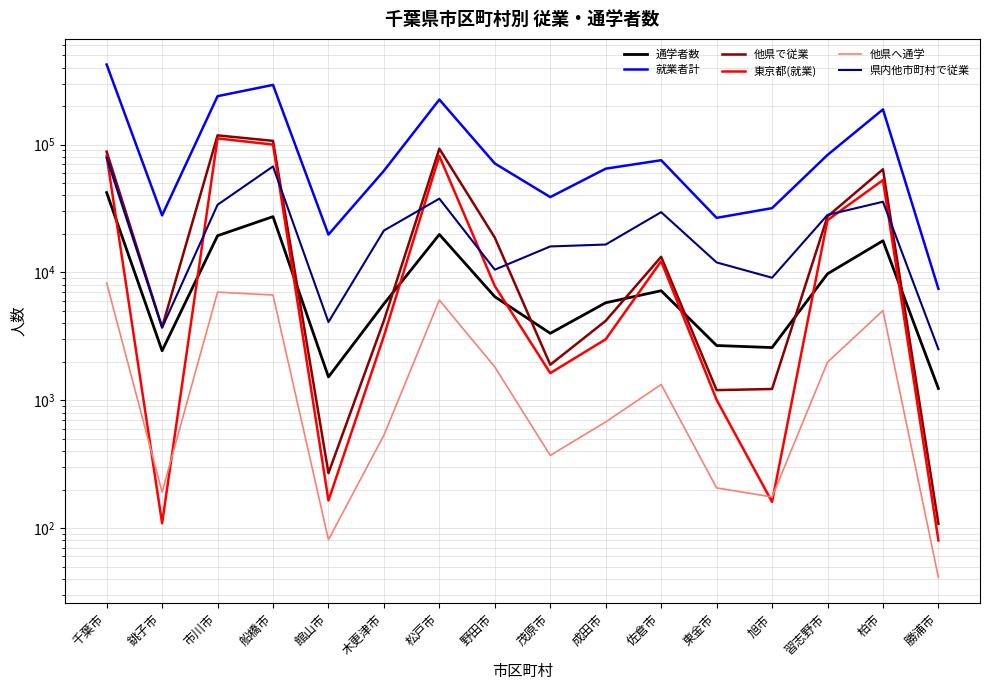

Does the chart display data point markers on the line(s)?

No